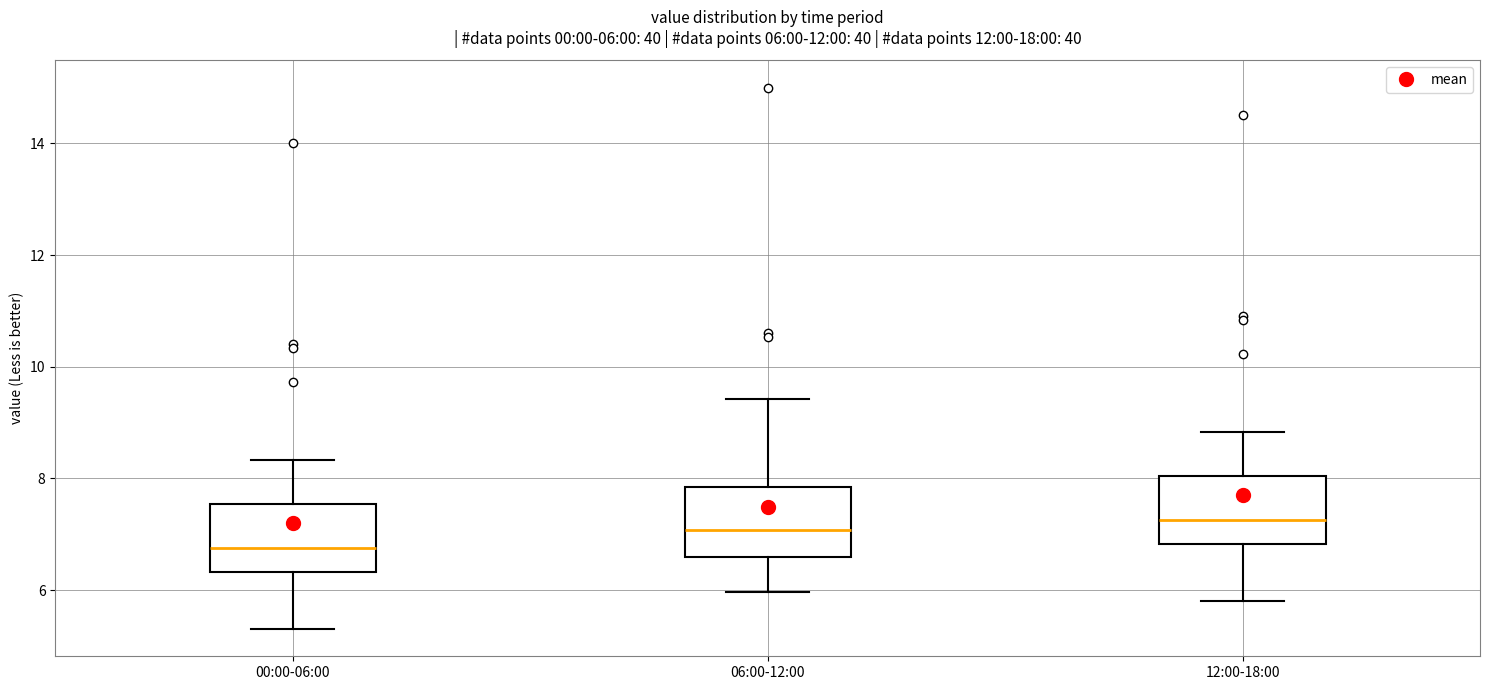

Which box's median line is the lowest?

00:00-06:00